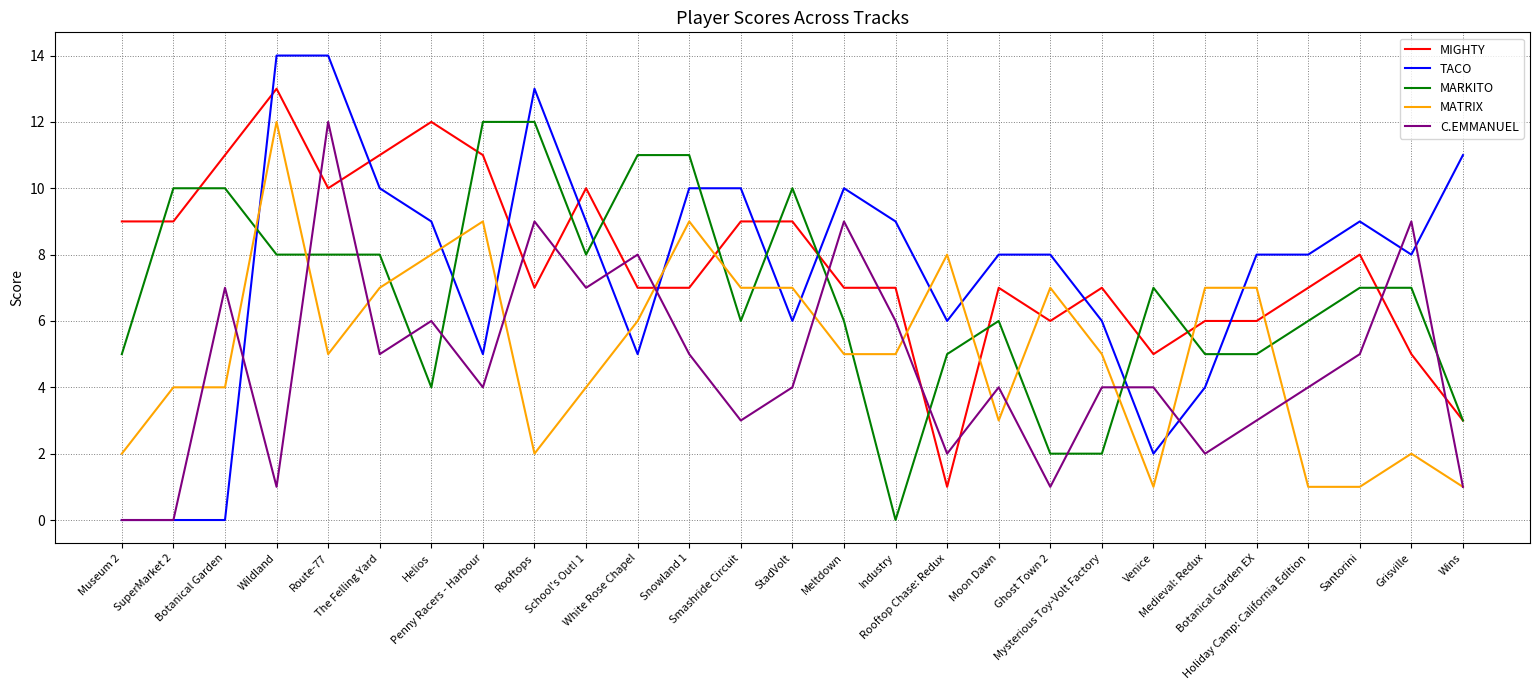

Which series has the largest range (max minus min)?

TACO